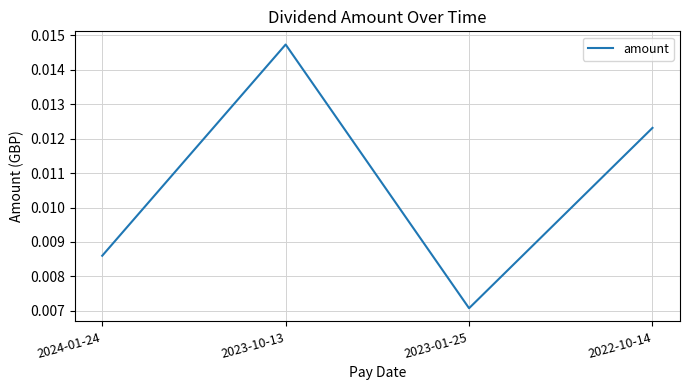

What position from the right is 2023-01-25?

2